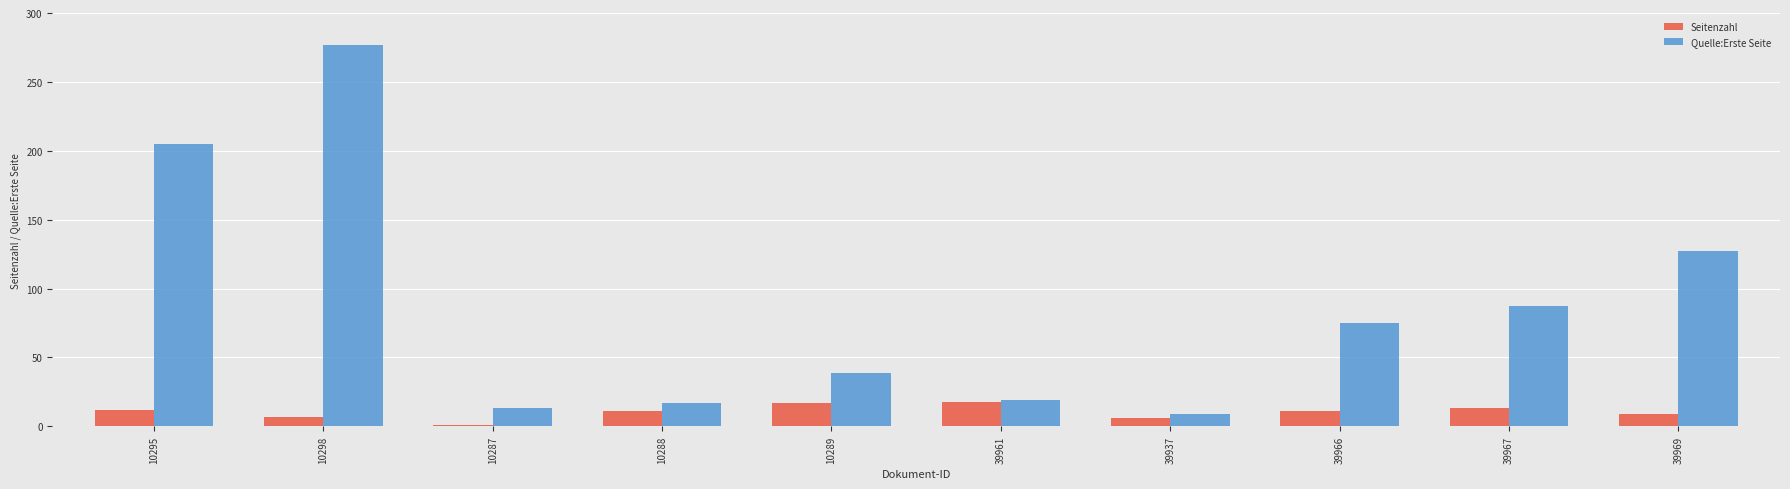

How many data points does each series have?

10